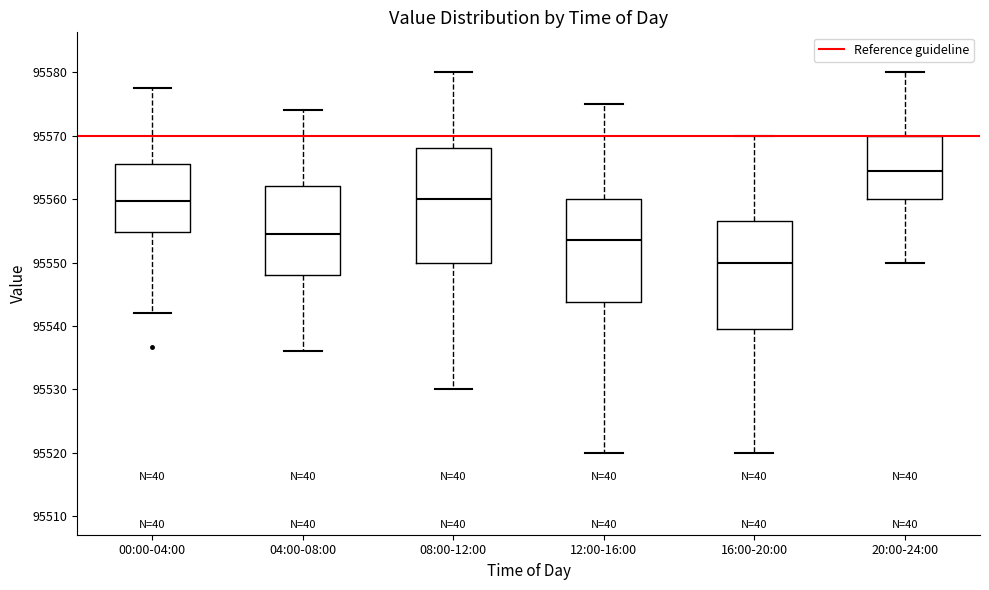

Reading left to right, transcribe this box plot: for each box, give where its median line is, the range the box spans, and where its two whiskers end, as read against the y-axis. The values are not printed on the chart, so give them approximately, as read against the axis.

00:00-04:00: median 95560, box 95555 to 95566, whiskers 95542 to 95578
04:00-08:00: median 95555, box 95548 to 95562, whiskers 95536 to 95574
08:00-12:00: median 95560, box 95550 to 95568, whiskers 95530 to 95580
12:00-16:00: median 95554, box 95544 to 95560, whiskers 95520 to 95575
16:00-20:00: median 95550, box 95540 to 95557, whiskers 95520 to 95570
20:00-24:00: median 95565, box 95560 to 95570, whiskers 95550 to 95580